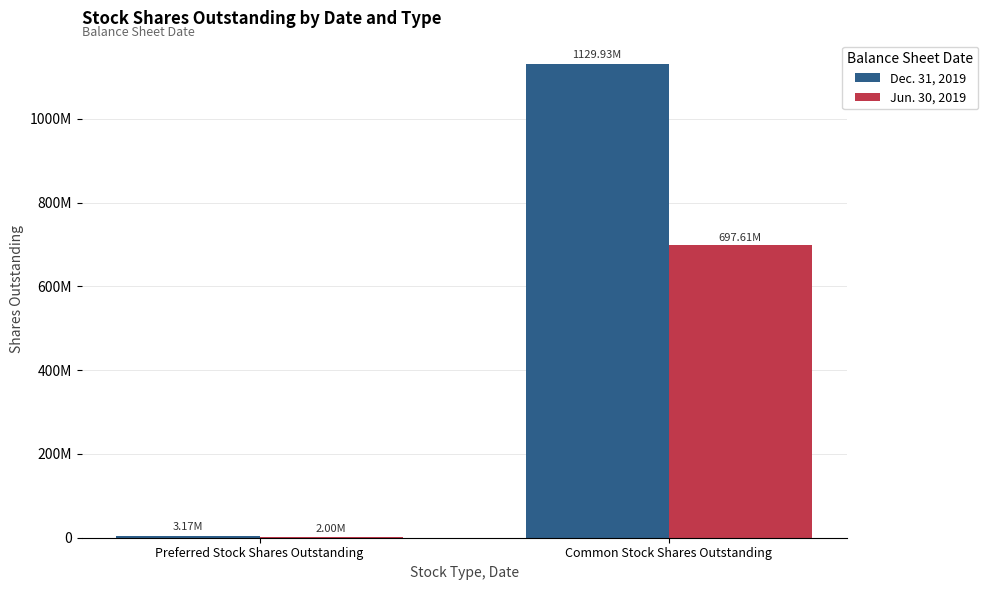

Is the value of Jun. 30, 2019 at Common Stock Shares Outstanding greater than the value of Dec. 31, 2019 at Preferred Stock Shares Outstanding?

Yes